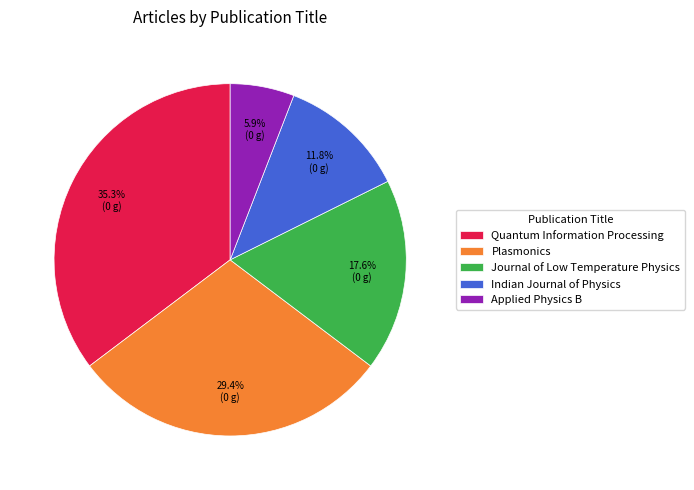

Is it true that Quantum Information Processing is 21% of the pie?

False